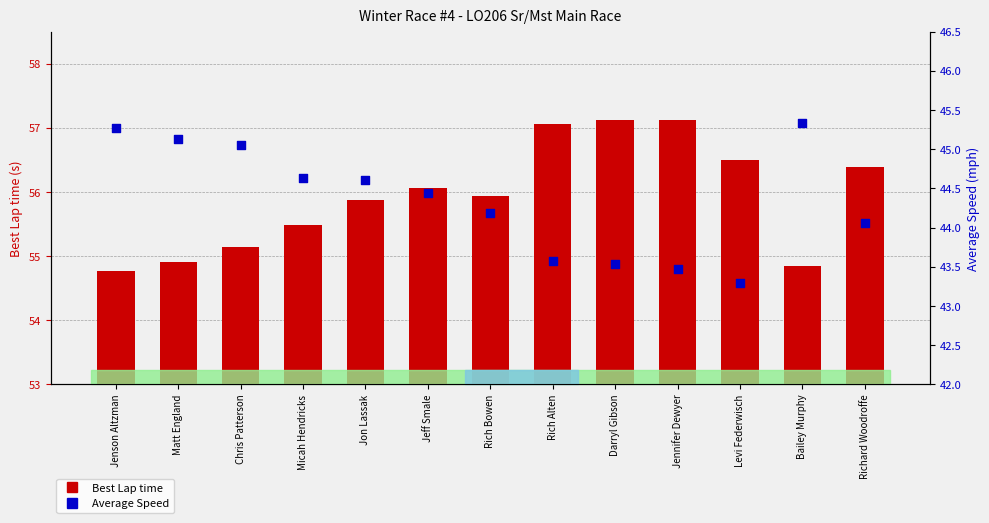

Which series has the widest spread of Y values?

Best Lap time